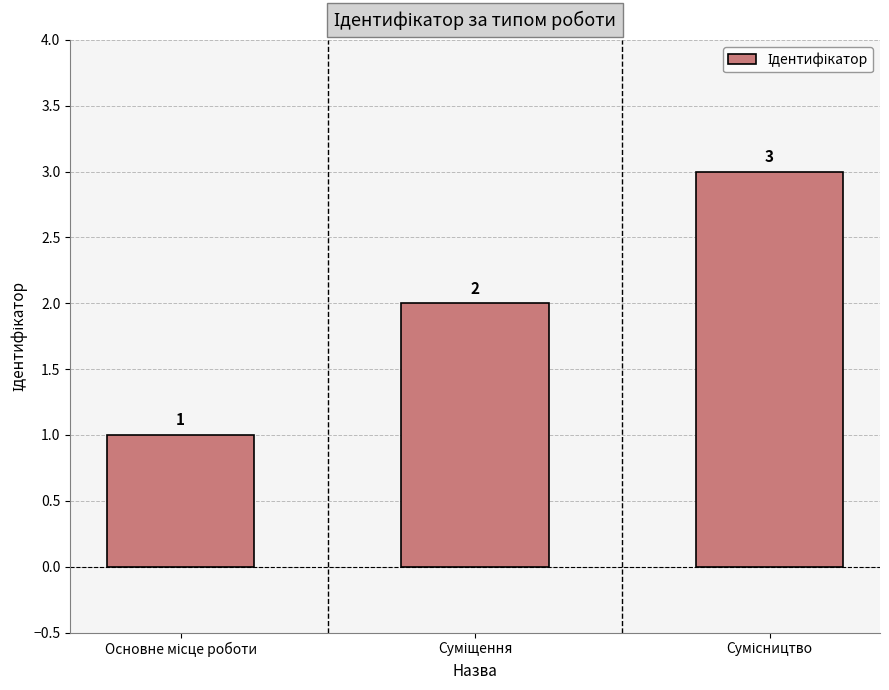

What is the value of the 2nd bar from the left?

2